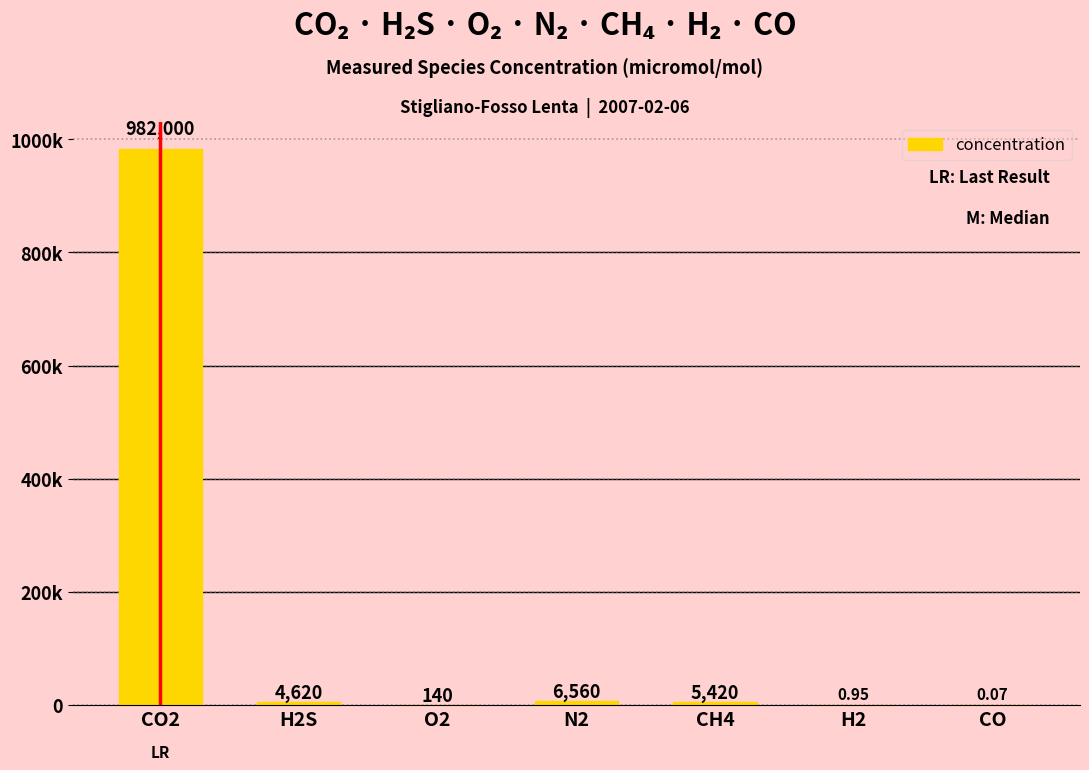

What is the sum of all values?

998741.0